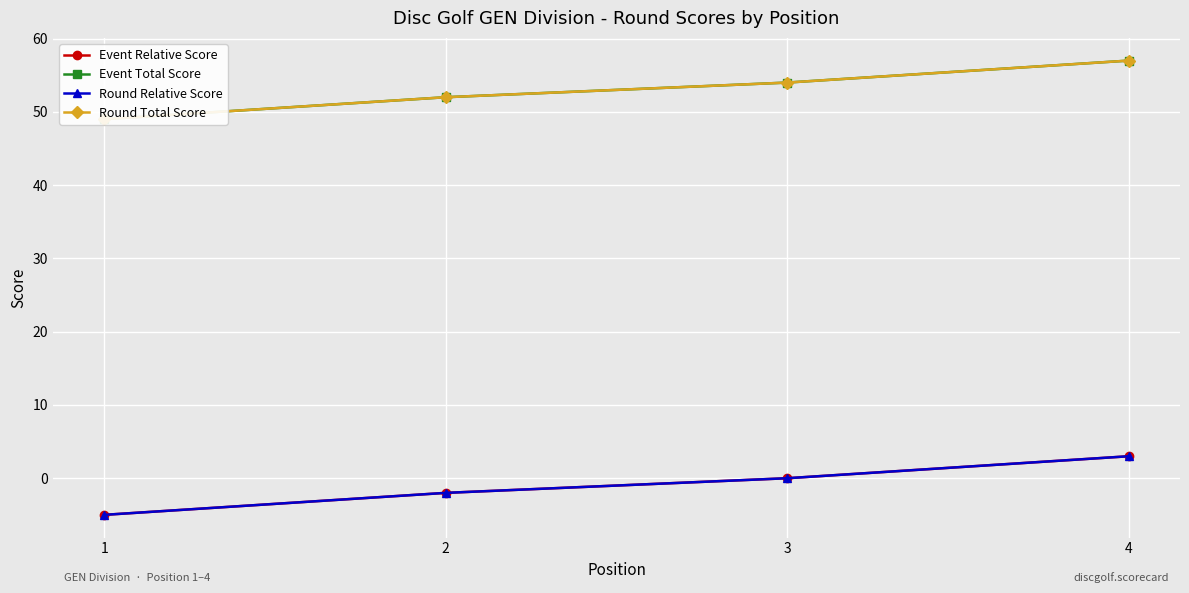

True or false: Round Relative Score has more than 1 interior local peaks.

False